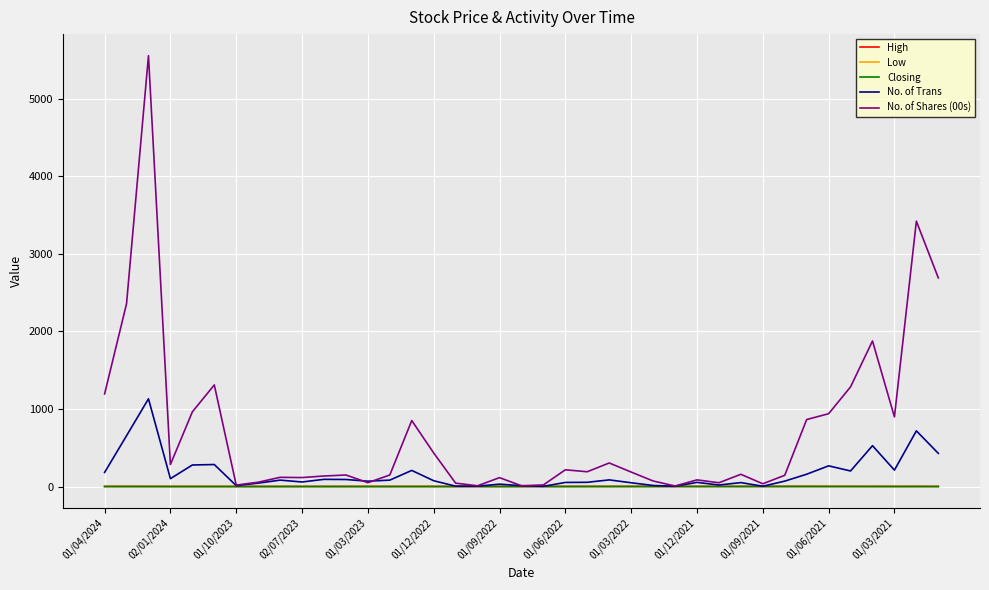

What is the maximum value shown in the chart?

5555.0